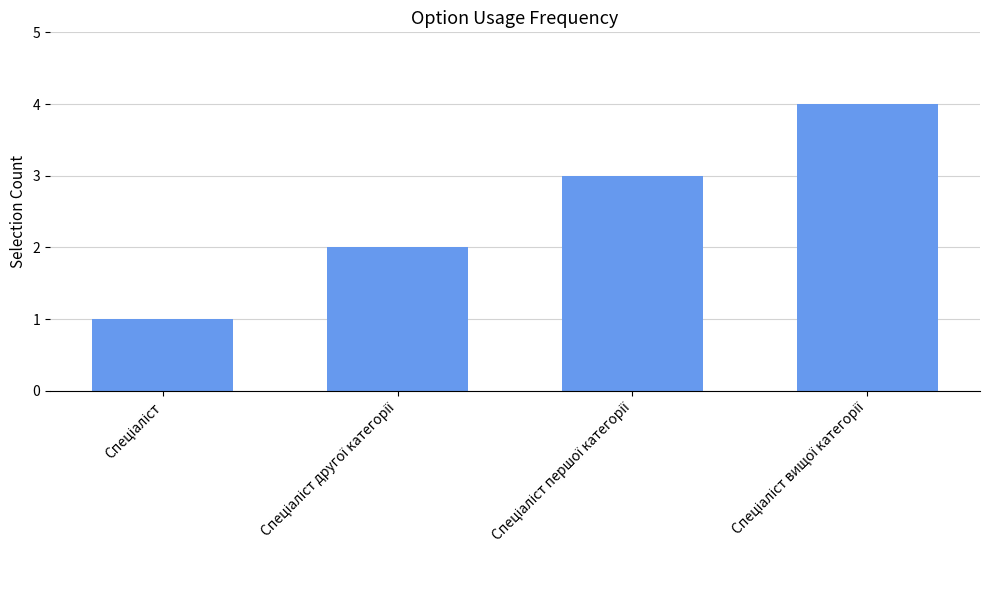

What is the maximum value shown in the chart?

4